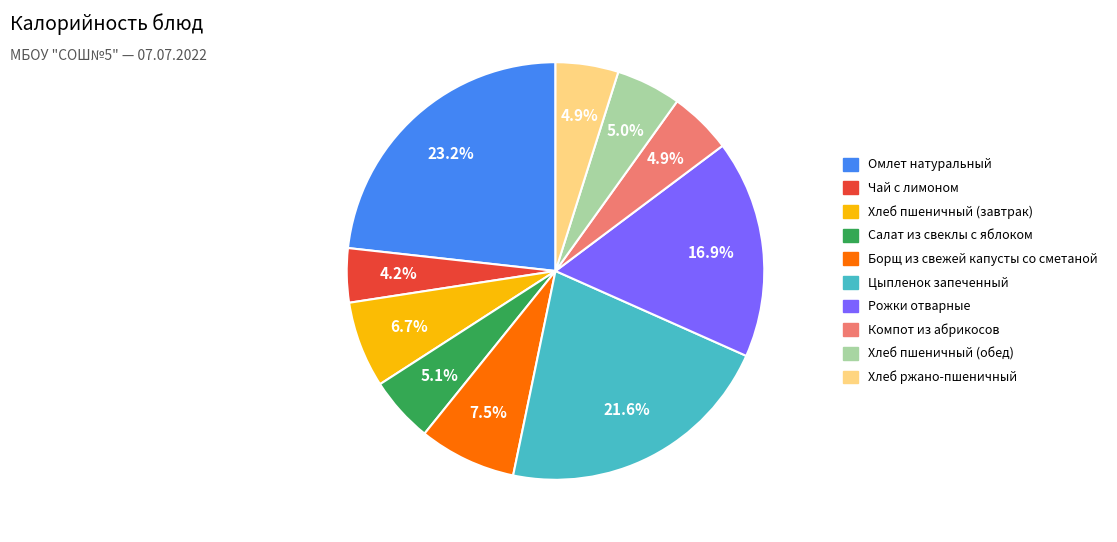

To the nearest percent, what is the difference between the largest and smallest slice percentages?

19%